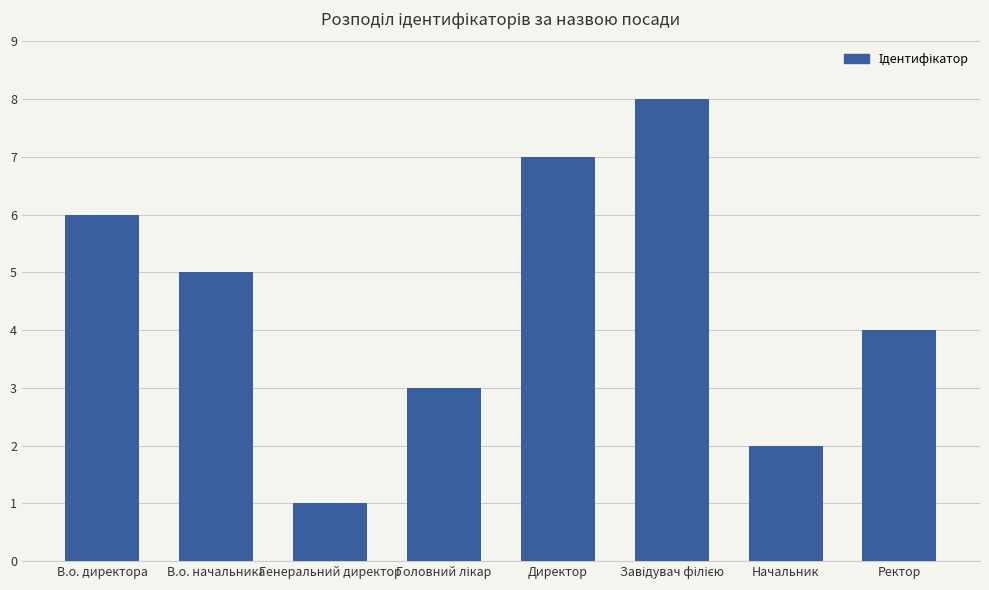

What position from the left is Ректор?

8